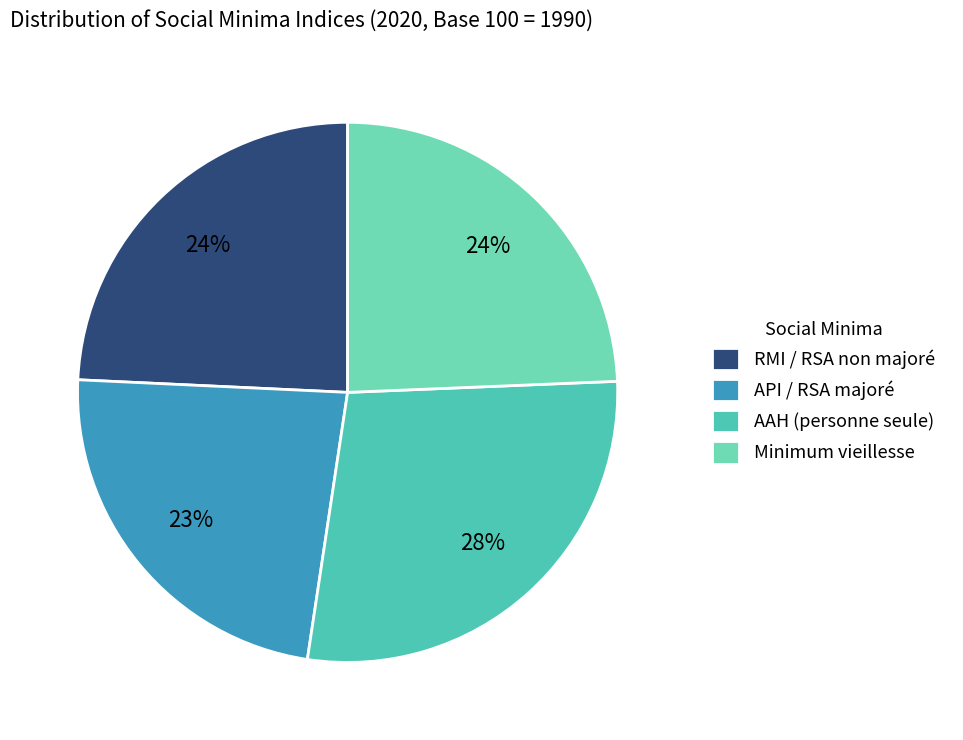

To the nearest percent, what is the average slice percentage?

25%